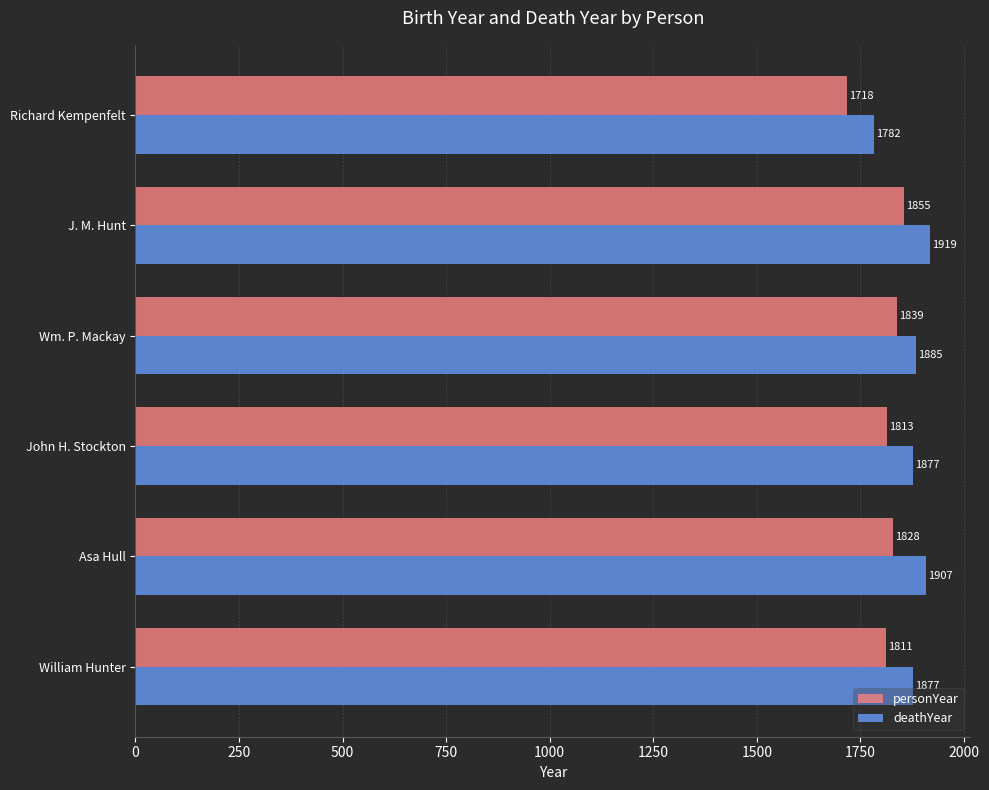

What is the greatest value displayed?

1919